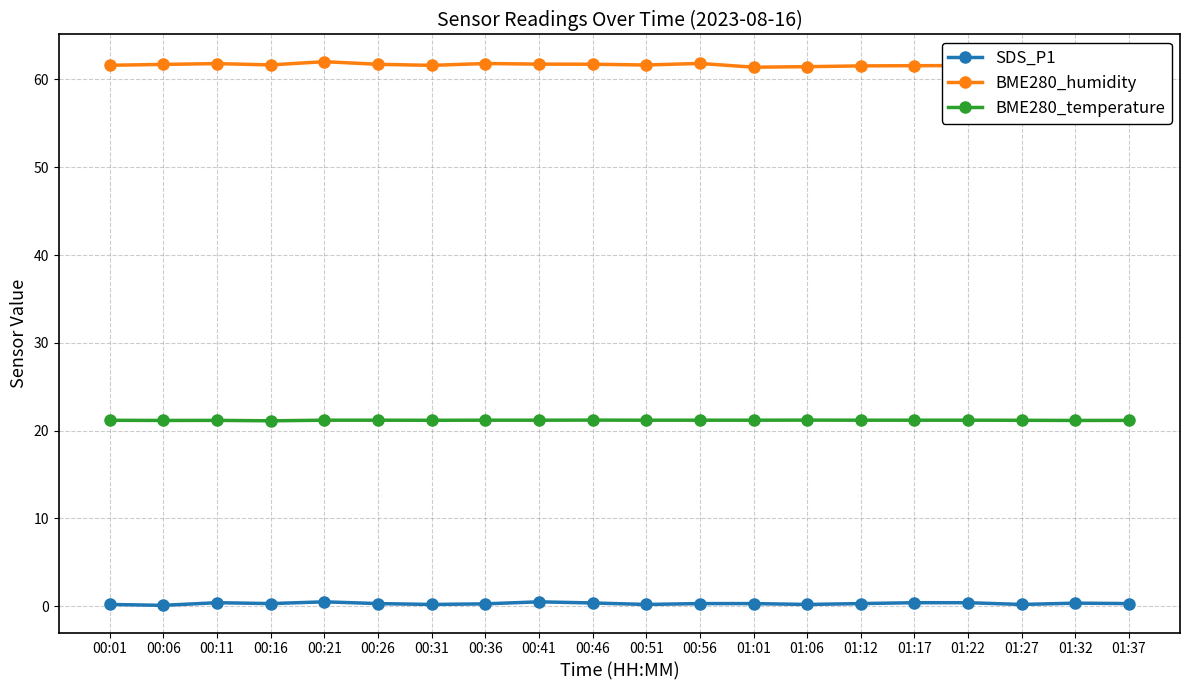

Is the value of SDS_P1 at 00:41 greater than the value of BME280_humidity at 01:22?

No